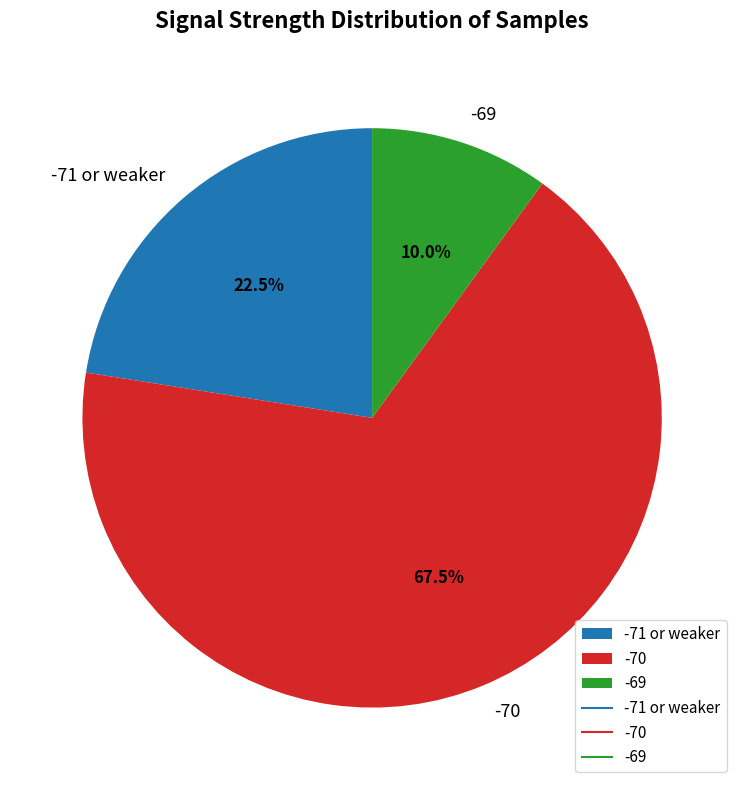

Is -71 or weaker the majority of the pie?

No